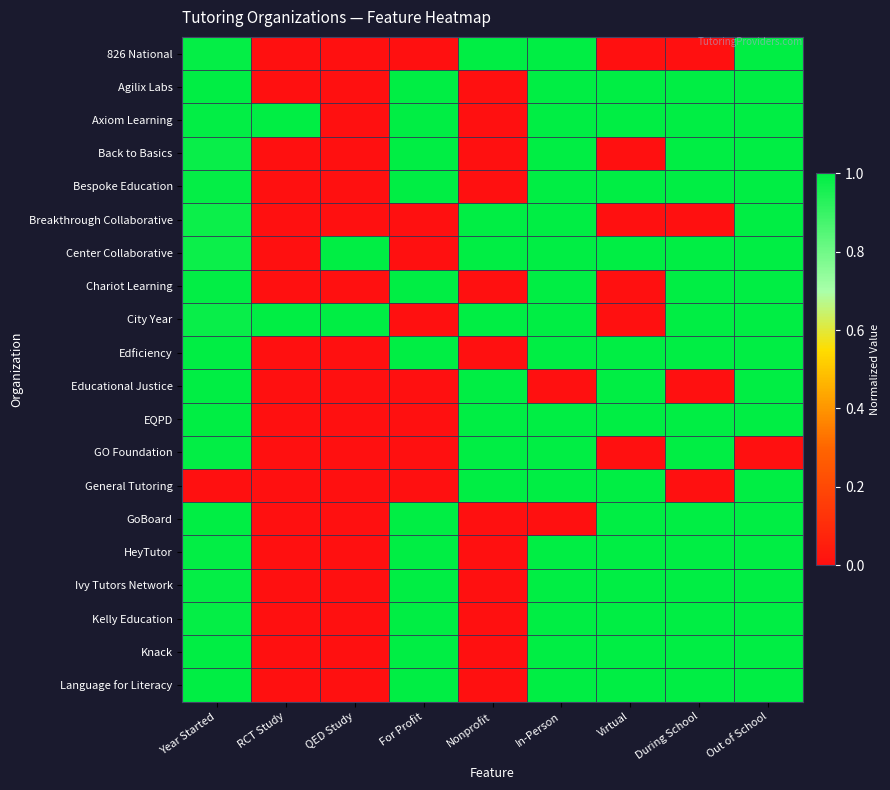

Between RCT Study and For Profit, which is larger?

RCT Study